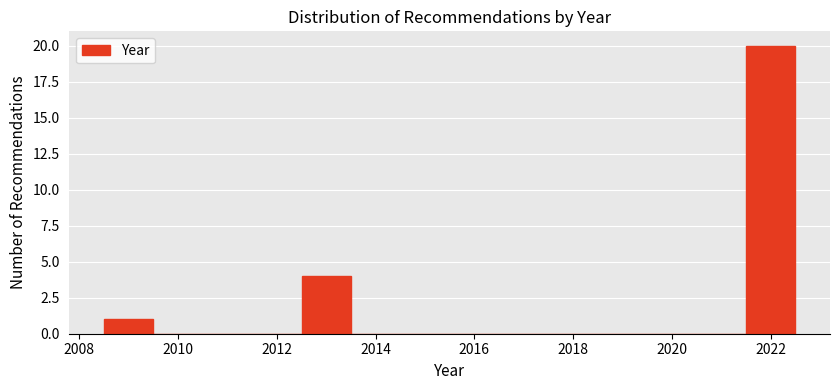

How tall is the bar that spans 2021.5 to 2022.5 on the x-axis? Neither the bar edges nor the heights are printed on the chart, so give them approximately, as read against the axes.

20